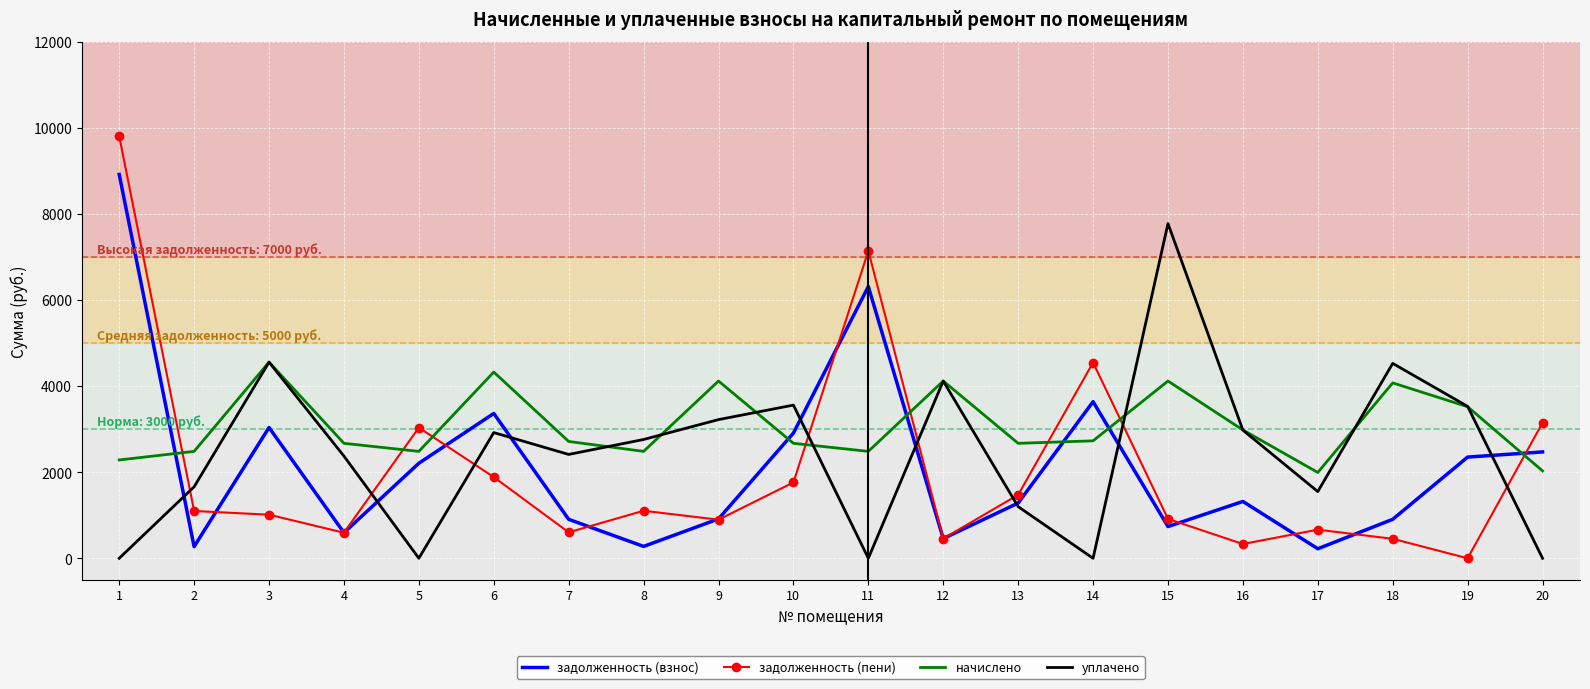

Rank the series by their maximum value, from highest to lowest.

задолженность (пени), задолженность (взнос), уплачено, начислено